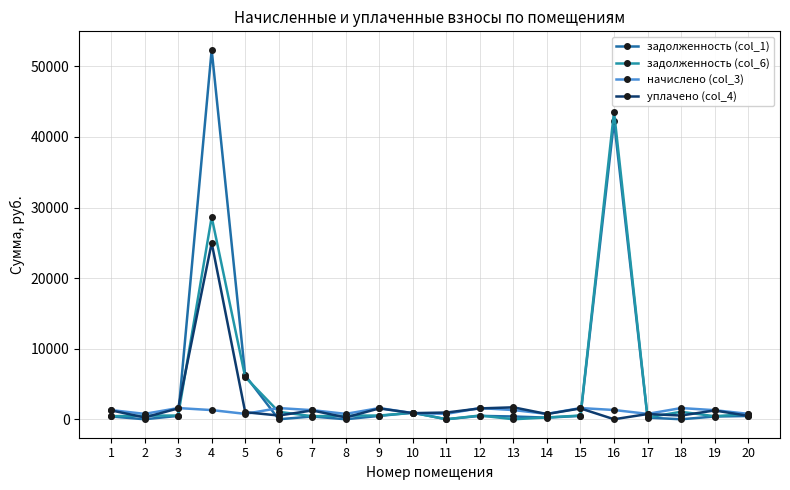

How many values in the начислено (col_3) series exceed 1299?

10